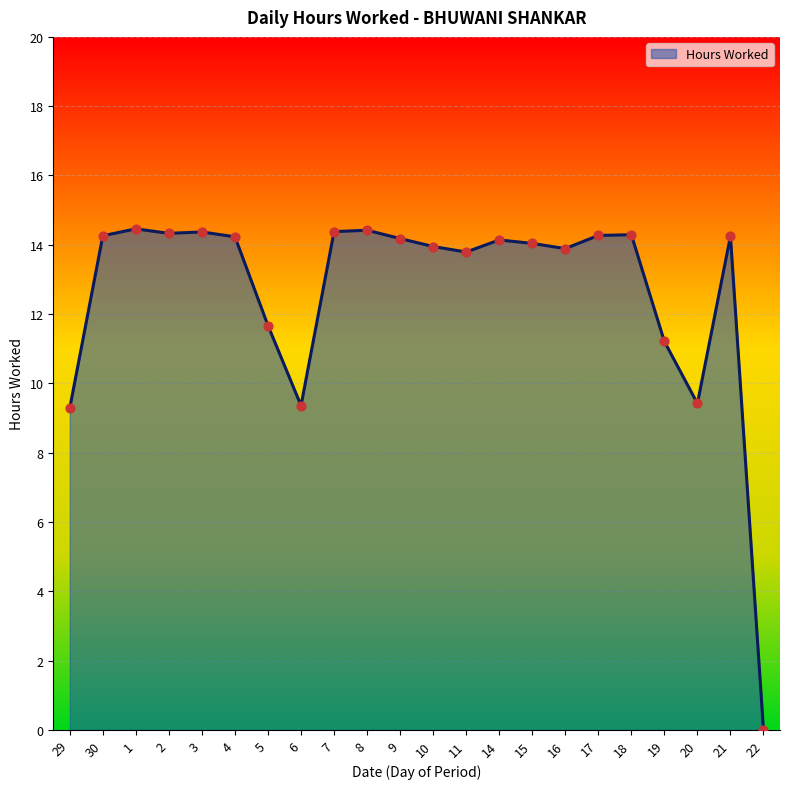

What is the ratio of the value at 16 to the value at 3?

1.0